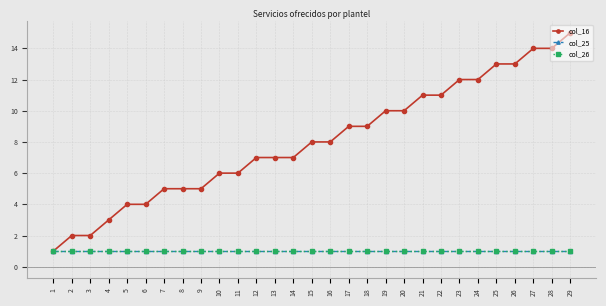

Is this an area chart (filled region under the line)?

No